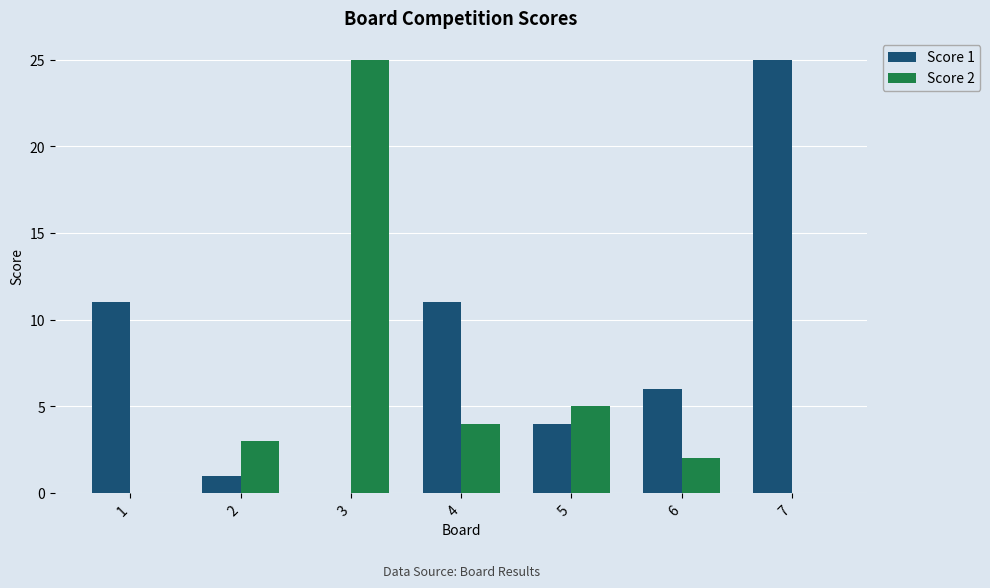

Is the value of Score 2 at 5 greater than the value of Score 1 at 3?

Yes